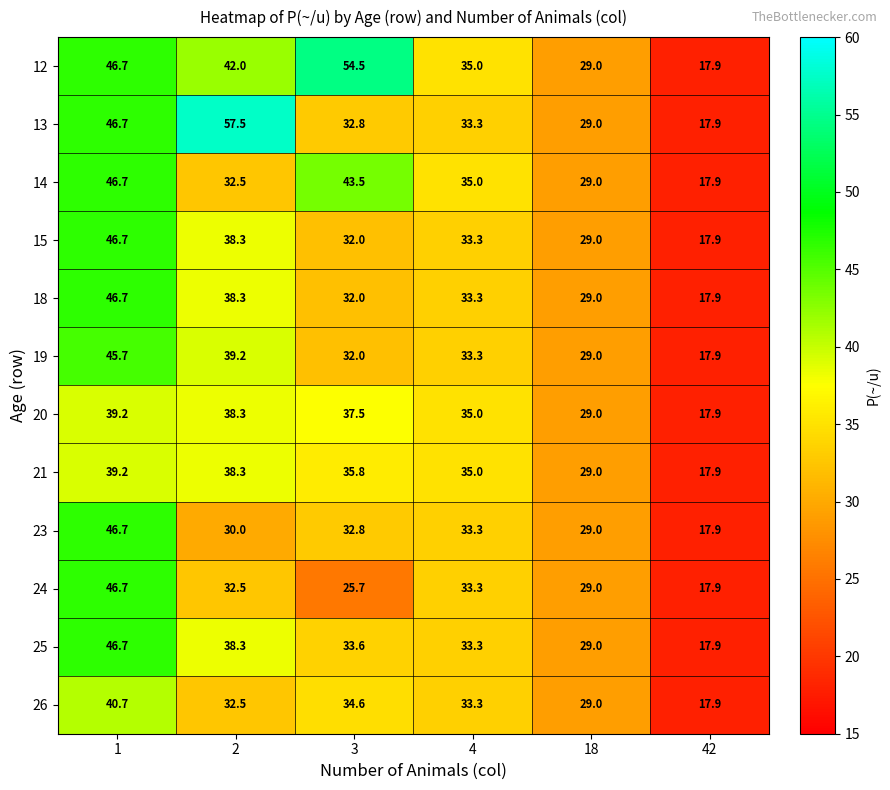

List the labels in order of 25 value, smallest first.

42, 18, 4, 3, 2, 1